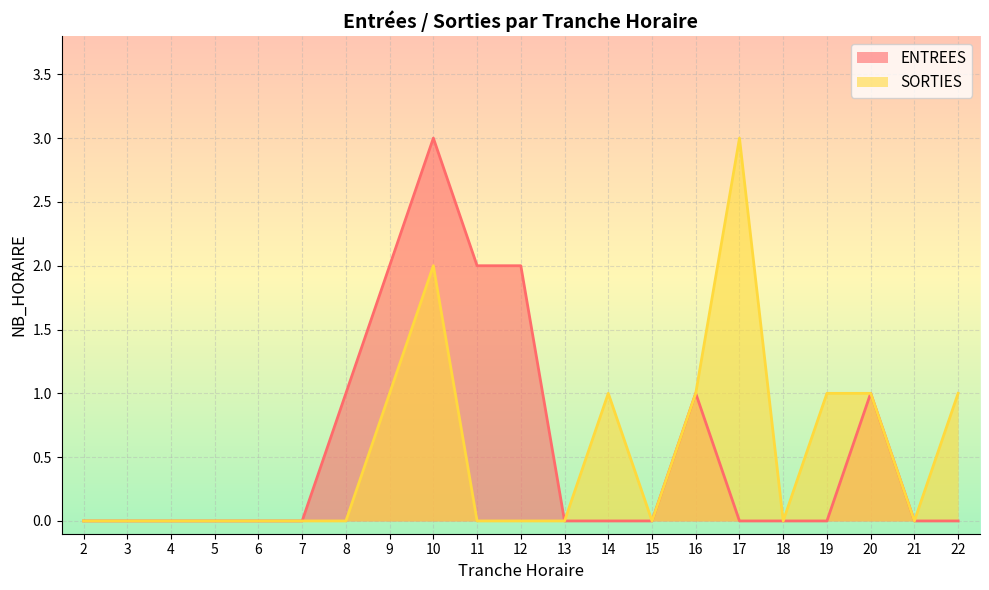

True or false: ENTREES has more than 2 points higher than both neighbors.

True